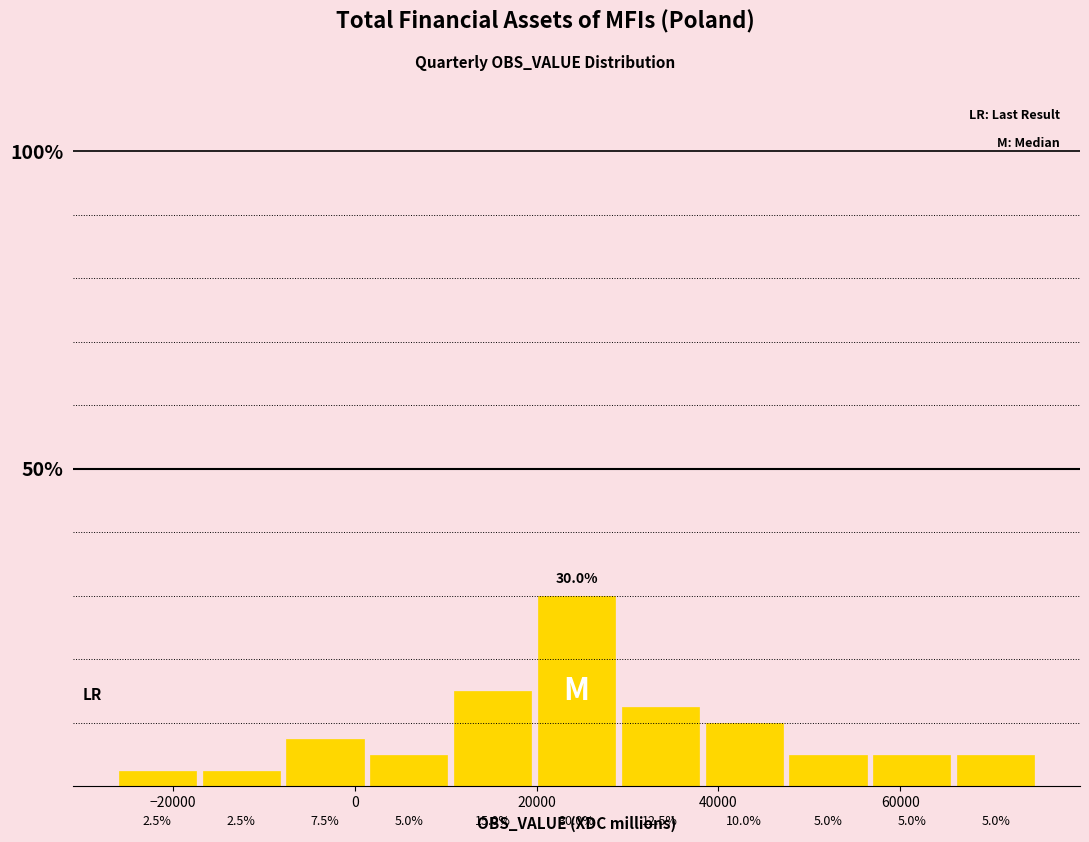

Over which range of the x-axis is the bar tallest?

20000 to 30000